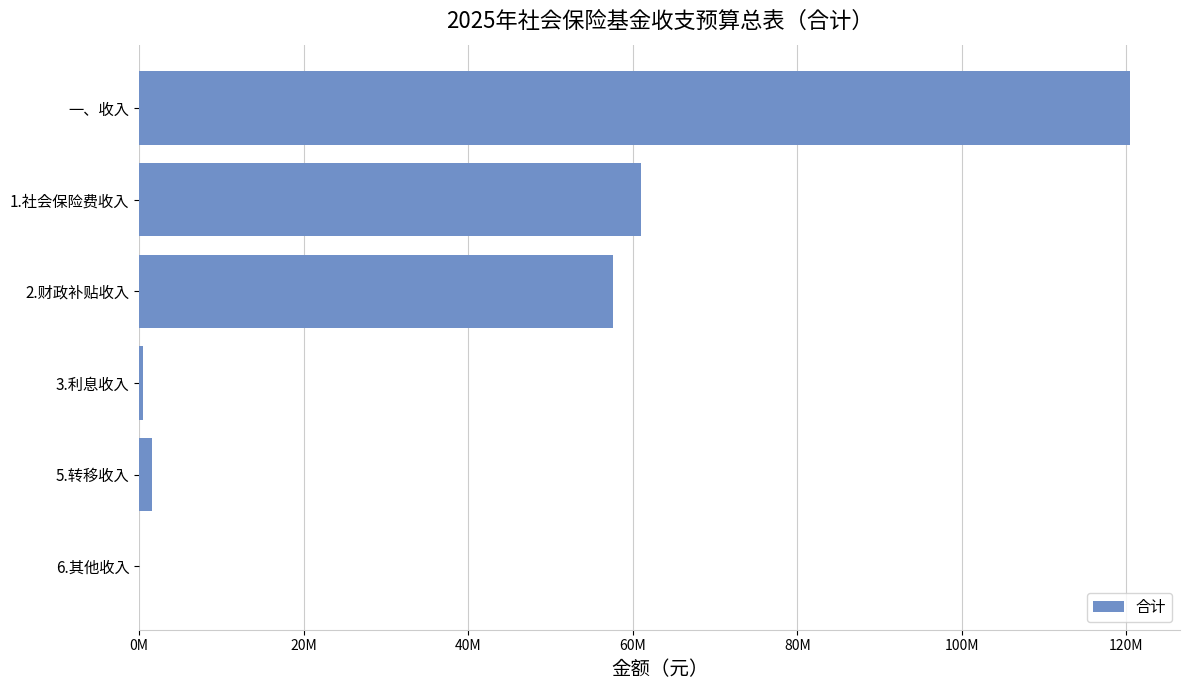

How many values are below 57563072?

3